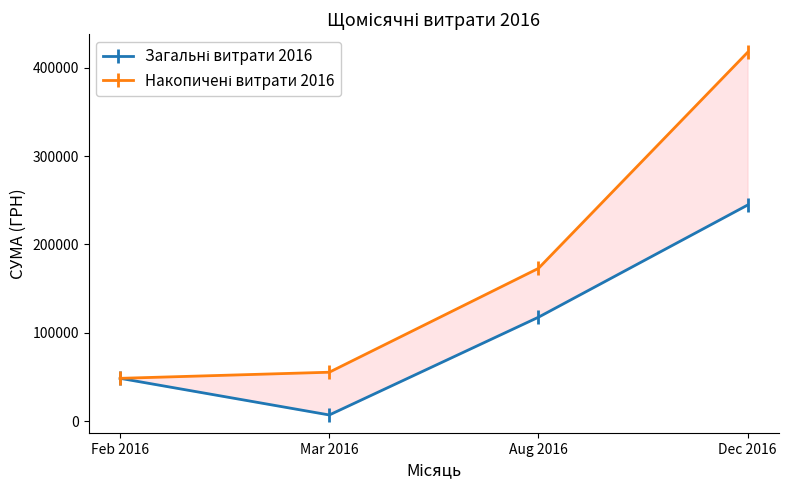

Reading left to right, extract all data points from this chart.

Загальні витрати 2016: Feb 2016=48384.4	Mar 2016=6915.8	Aug 2016=117559.4	Dec 2016=244513.6
Накопичені витрати 2016: Feb 2016=48384.4	Mar 2016=55300.2	Aug 2016=172859.6	Dec 2016=417373.2